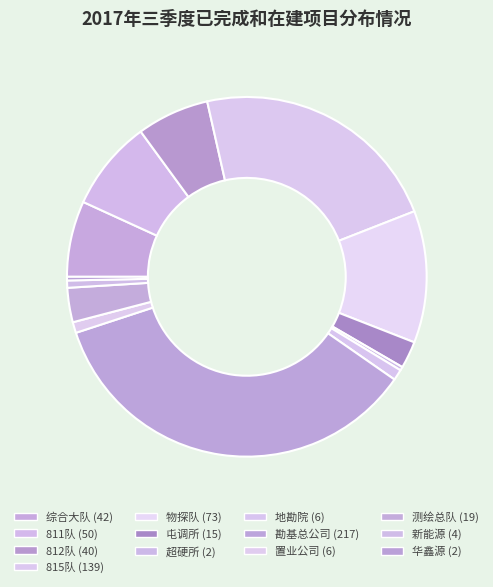

Does 华鑫源 account for over 50% of the chart?

No